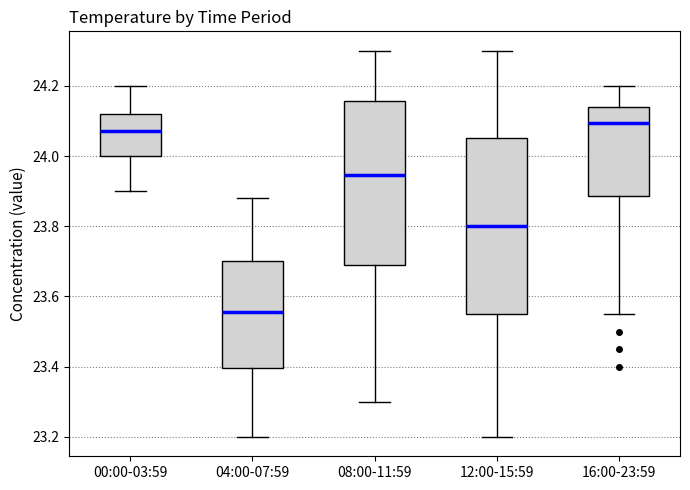

Where does the median line of the box for 00:00-03:59 sit on the y-axis? The values are not printed on the chart, so give them approximately, as read against the axis.

24.08